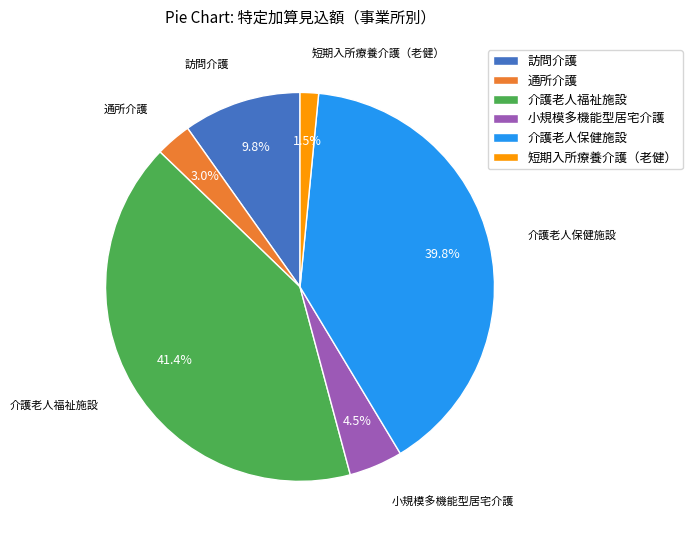

Which category has the biggest portion of the pie?

介護老人福祉施設